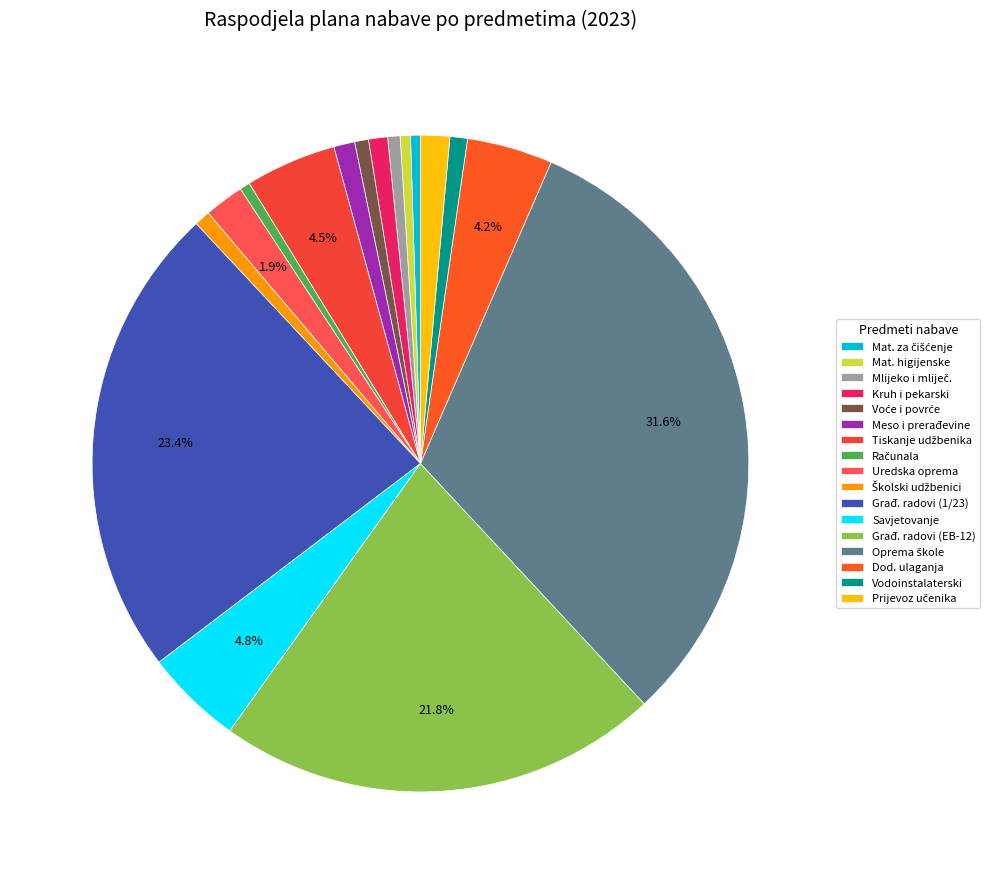

How many slices are in this pie chart?

17